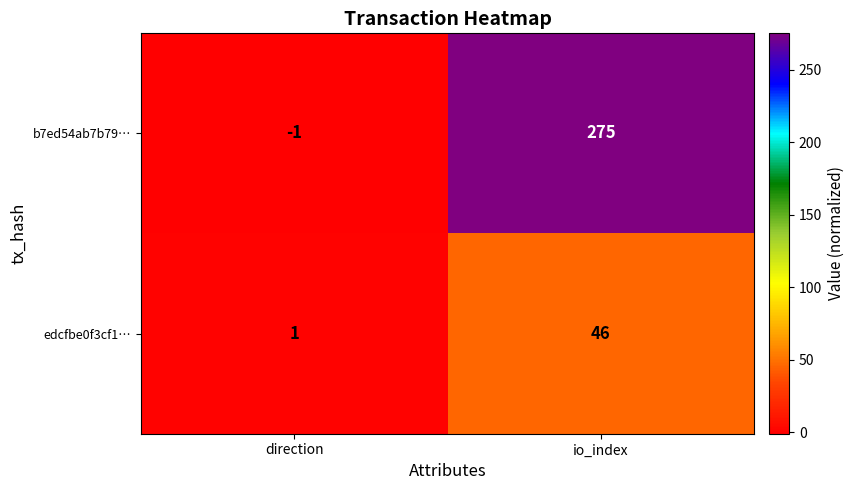

At how many categories does at least one series exceed 12?

1